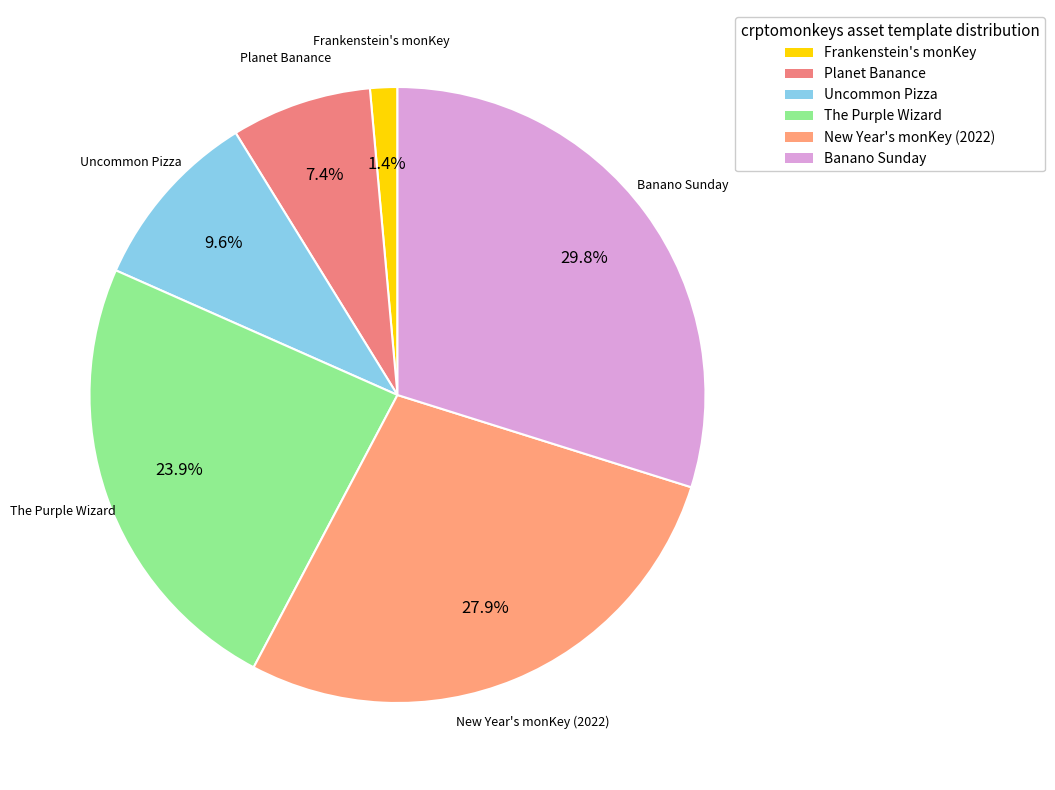

What is the ratio of the value at Planet Banance to the value at New Year's monKey (2022)?

0.3